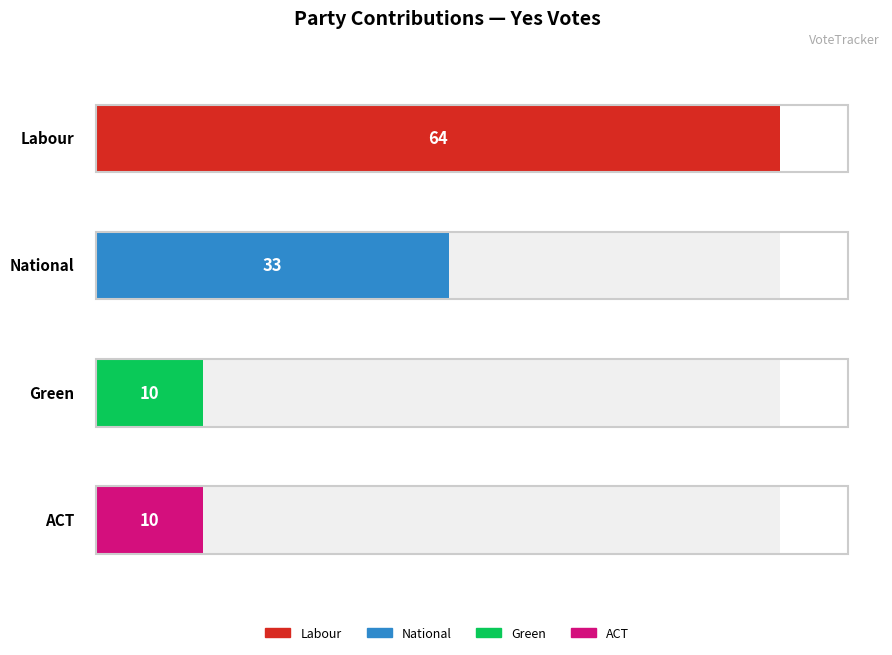

True or false: Yes (y) has a value of 64 at 0.

True